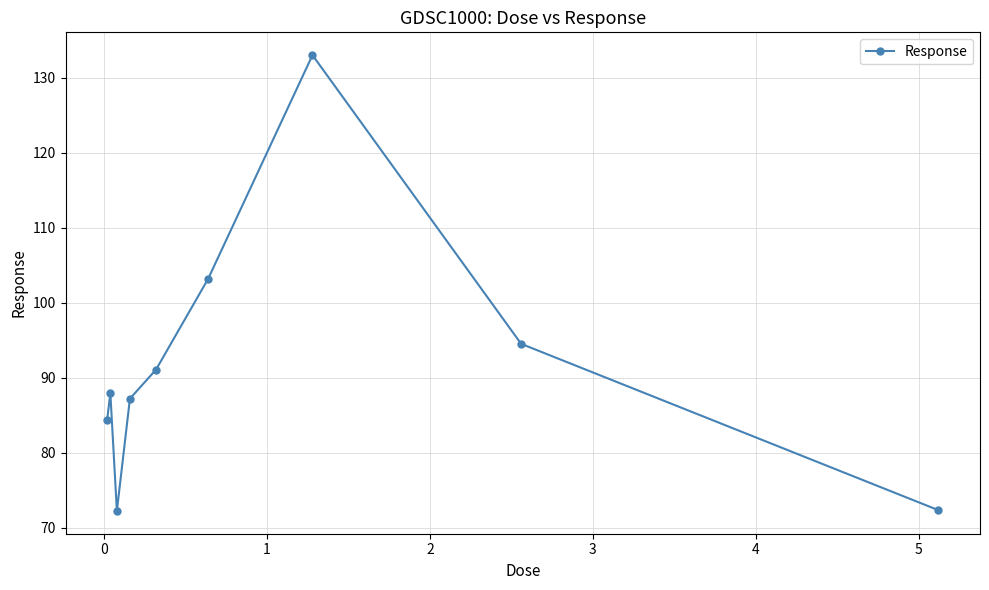

What is the sum of all values?

825.9